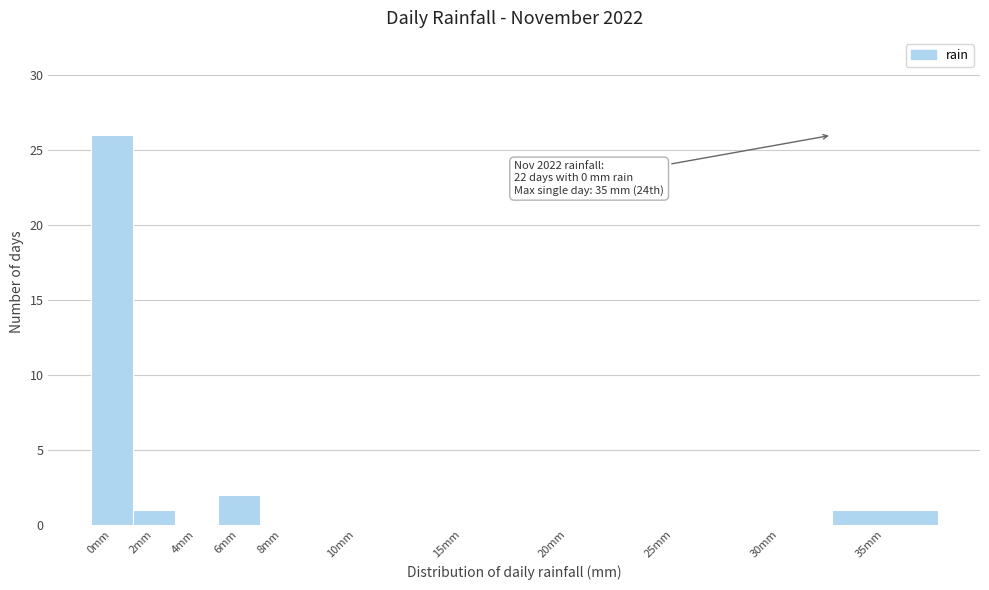

Reading left to right, extract all data points from this chart.

0mm=26	2mm=1	4mm=0	6mm=2	8mm=0	10mm=0	15mm=0	20mm=0	25mm=0	30mm=0	35mm=1